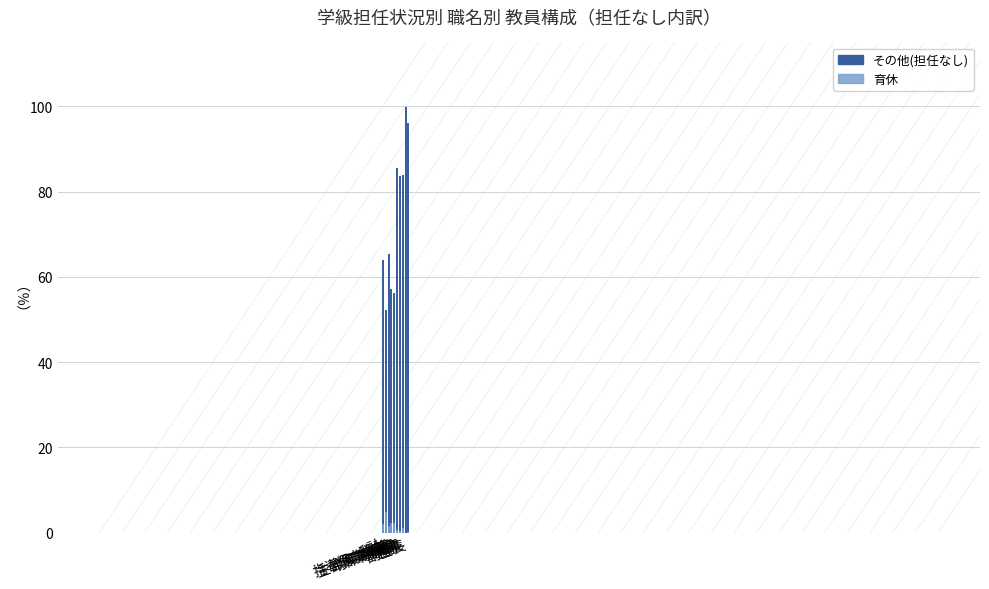

How many positive values does the 育休 series have?

9